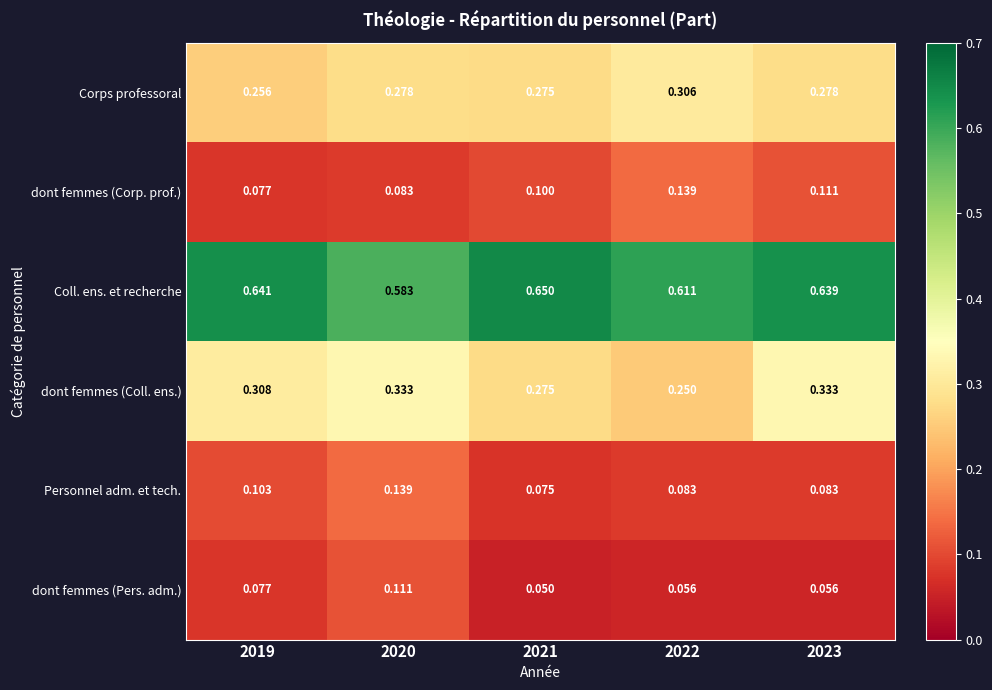

Is the value of Coll. ens. et recherche at 2019 greater than the value of Corps professoral at 2021?

Yes